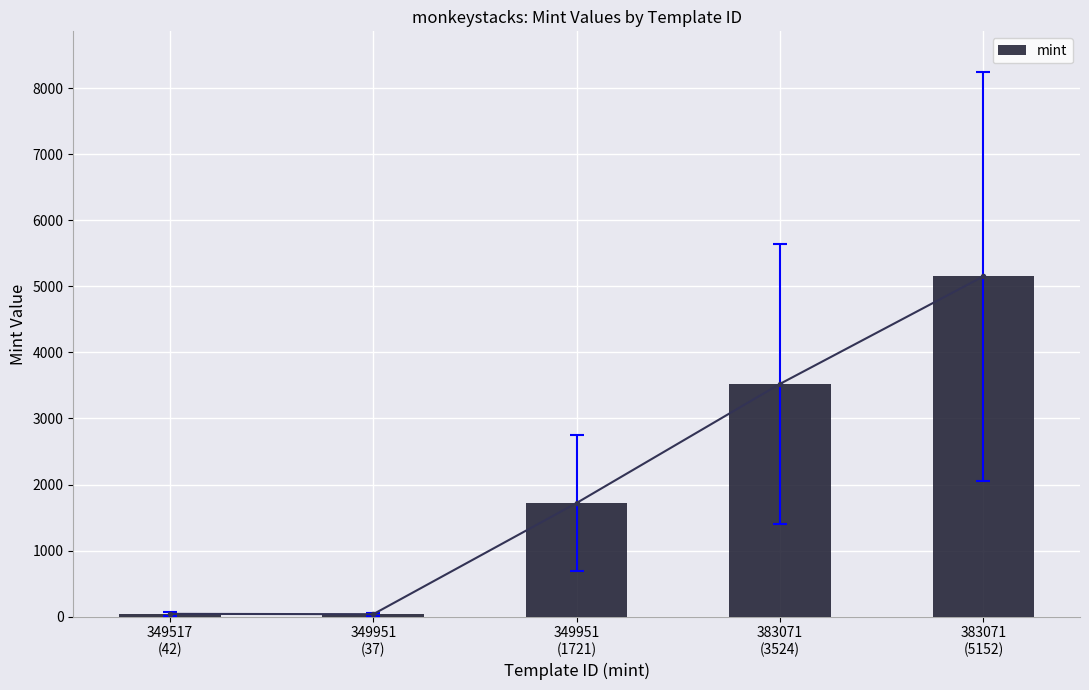

Where is the data nearest to the value 2594?

349951
(1721)